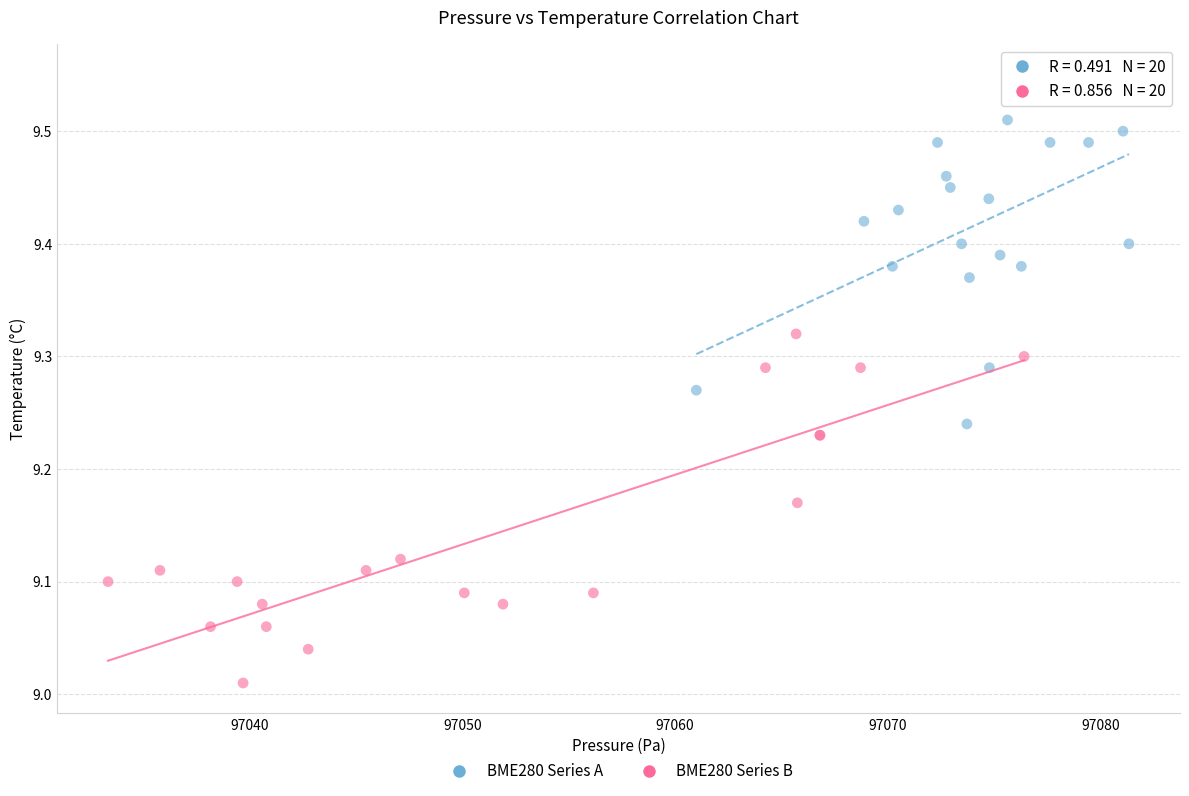

Which series reaches the maximum Y coordinate?

BME280 Series A